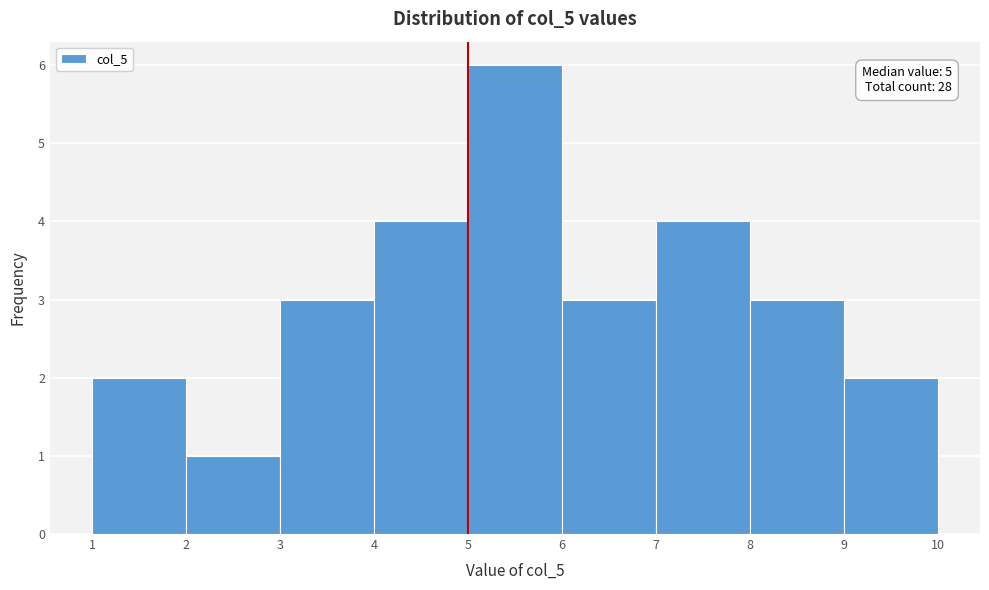

Which range on the x-axis has the tallest bar?

5 to 6